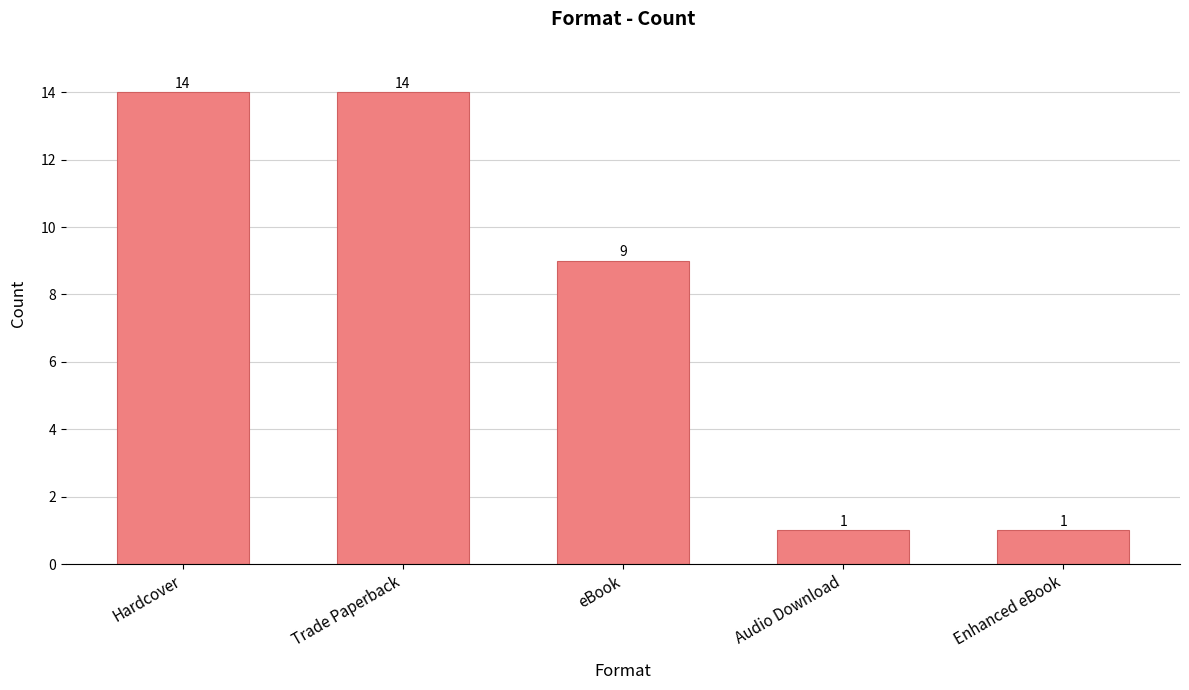

What is the label of the 4th bar from the left?

Audio Download